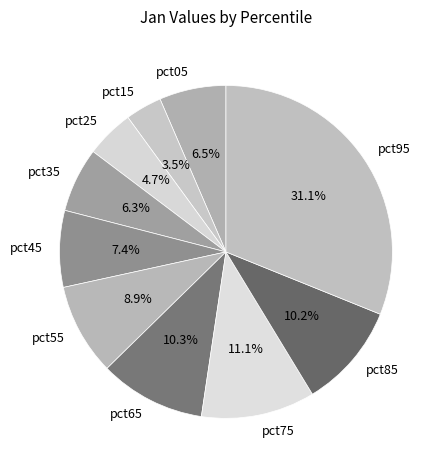

What is the smallest slice in the pie chart?

pct15